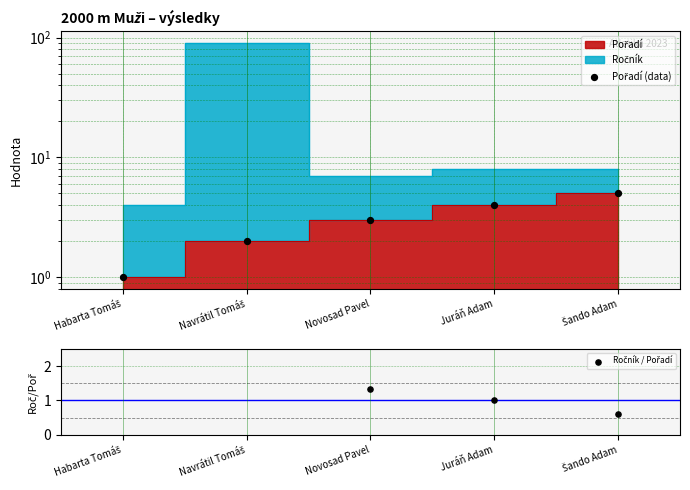

Is the value of Ročník / Pořadí at Šando Adam greater than the value of Pořadí (data) at Šando Adam?

No